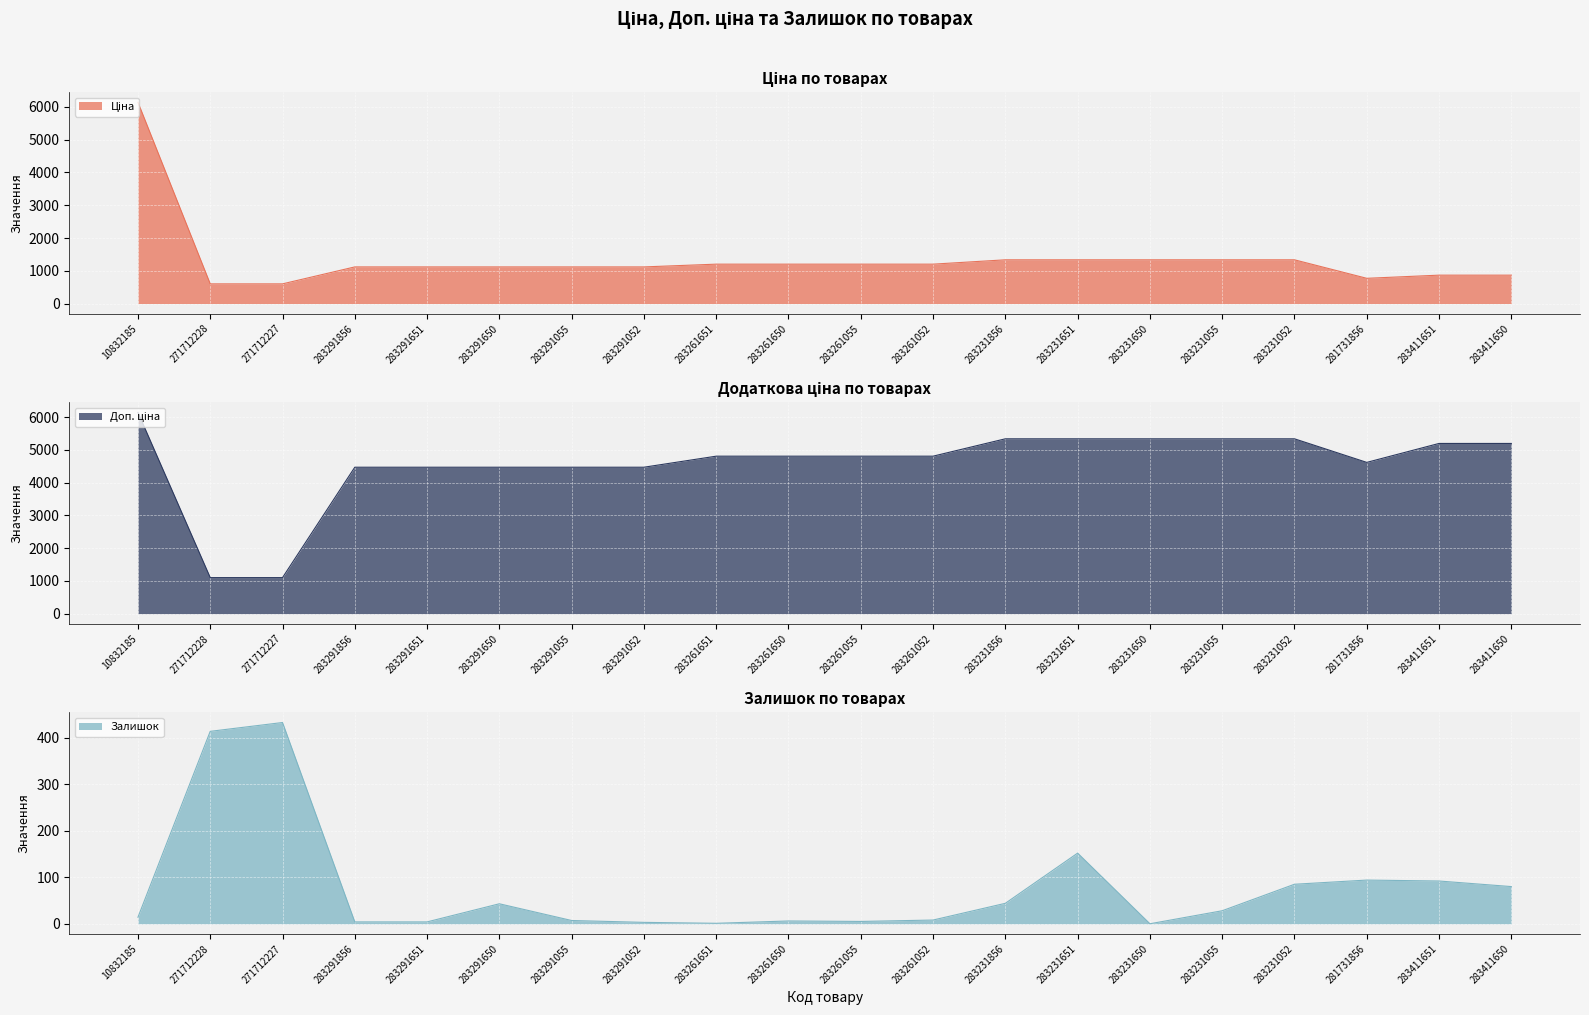

What is the value of the Доп. ціна point at the 15th from the left?

5336.9